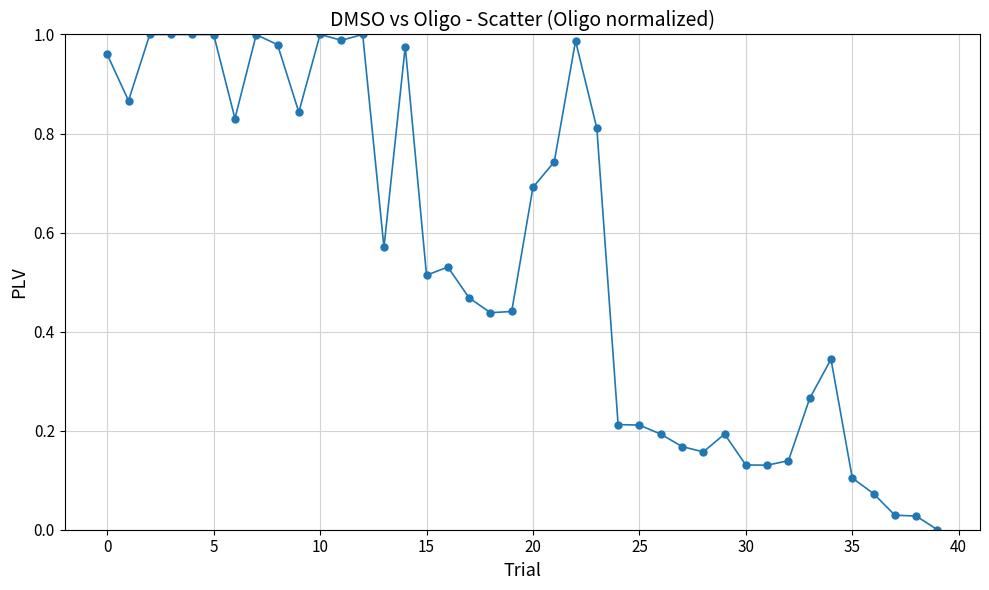

True or false: the data has more than 0 interior local peaks.

True